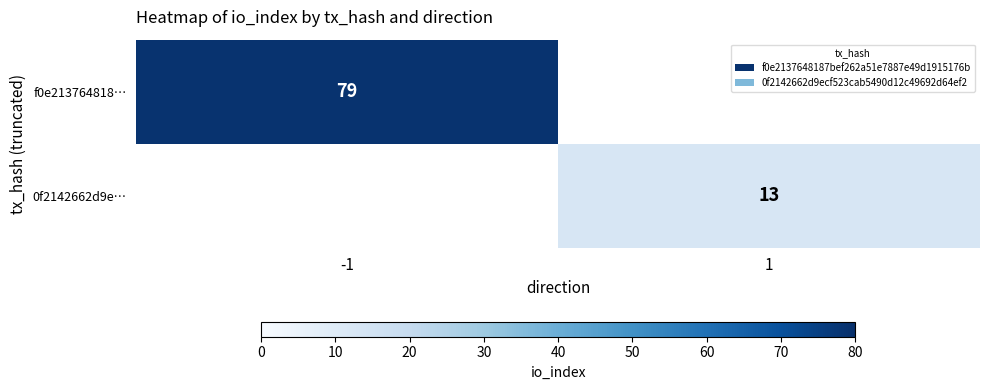

At which category does the chart reach its minimum across all series?

1